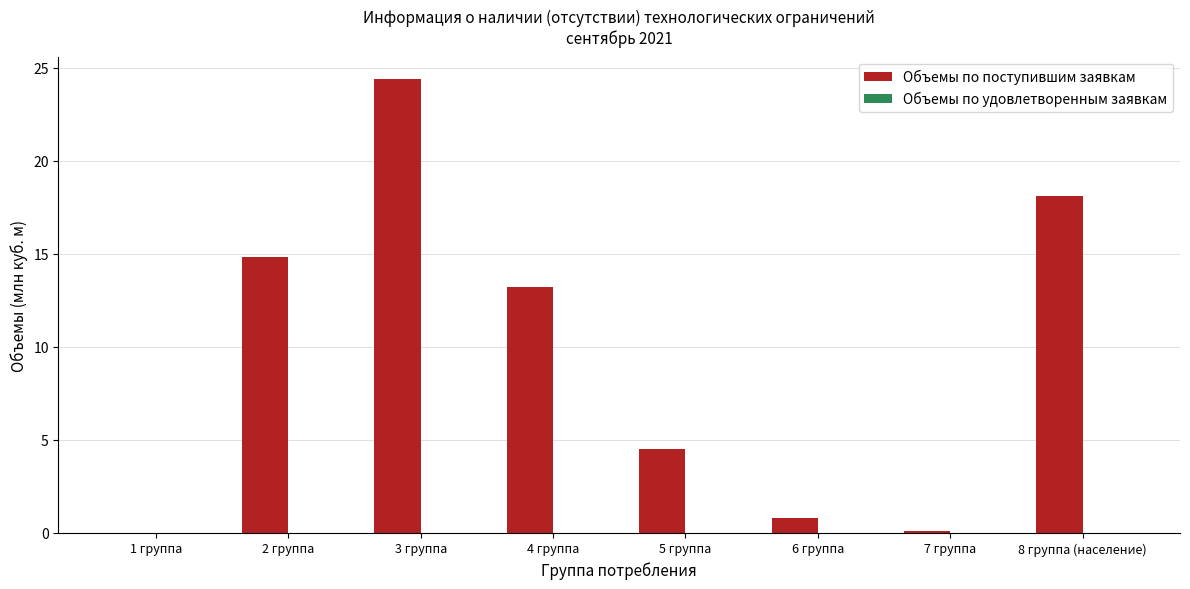

Approximately how many times larger is the value at 8 группа (население) compared to 3 группа?

0.7